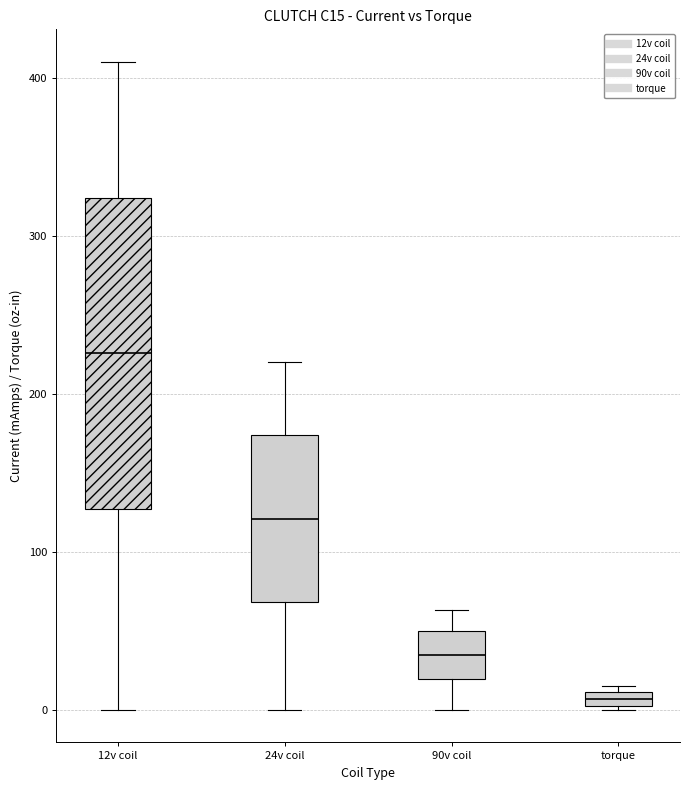

Where does the lower whisker of the box for 24v coil end on the y-axis? The values are not printed on the chart, so give them approximately, as read against the axis.

0